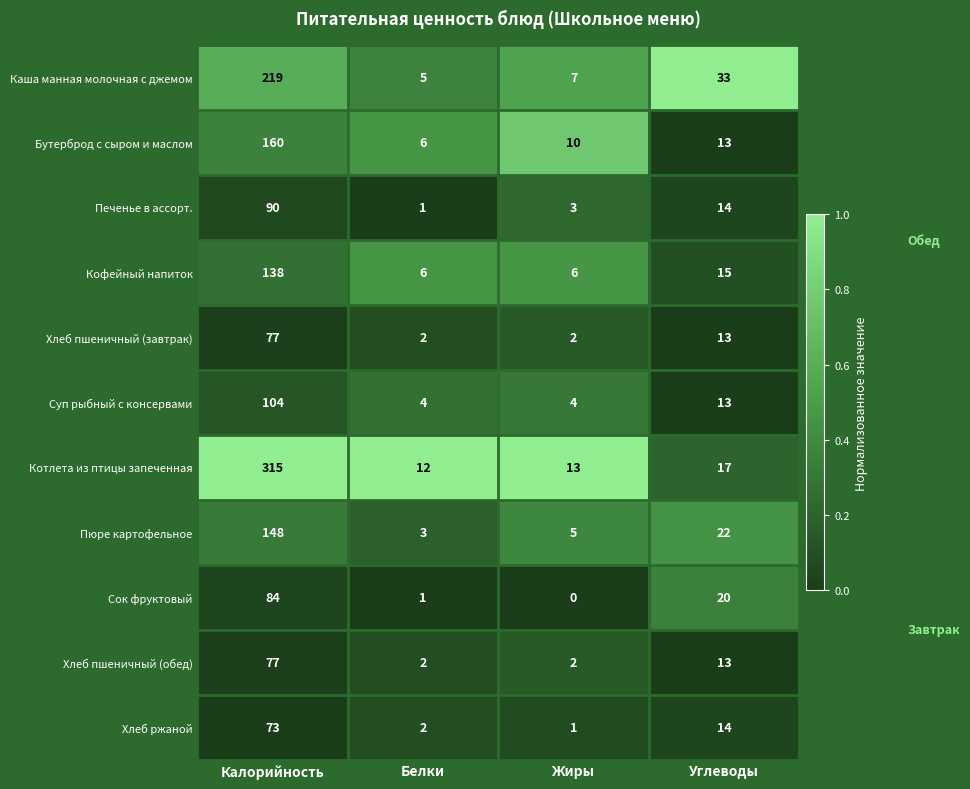

True or false: Сок фруктовый has a value of 84 at Калорийность.

True